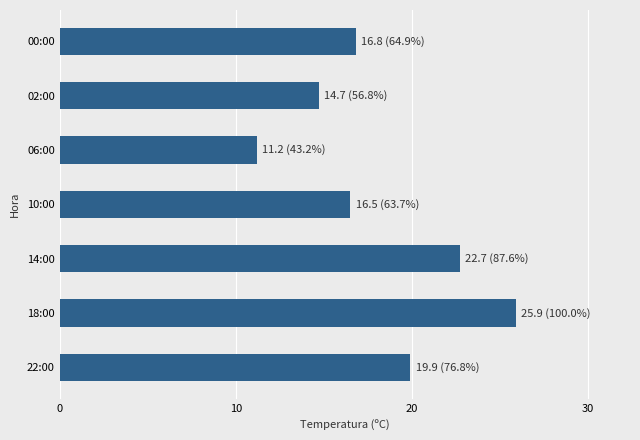

Reading bottom to top, extract all data points from this chart.

22:00=19.9	18:00=25.9	14:00=22.7	10:00=16.5	06:00=11.2	02:00=14.7	00:00=16.8